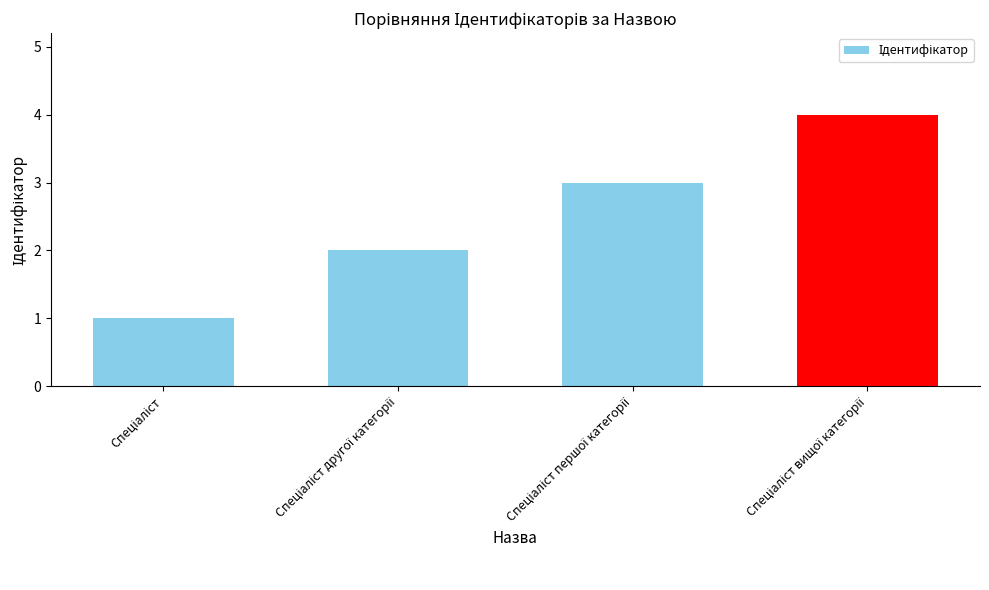

What is the greatest value displayed?

4